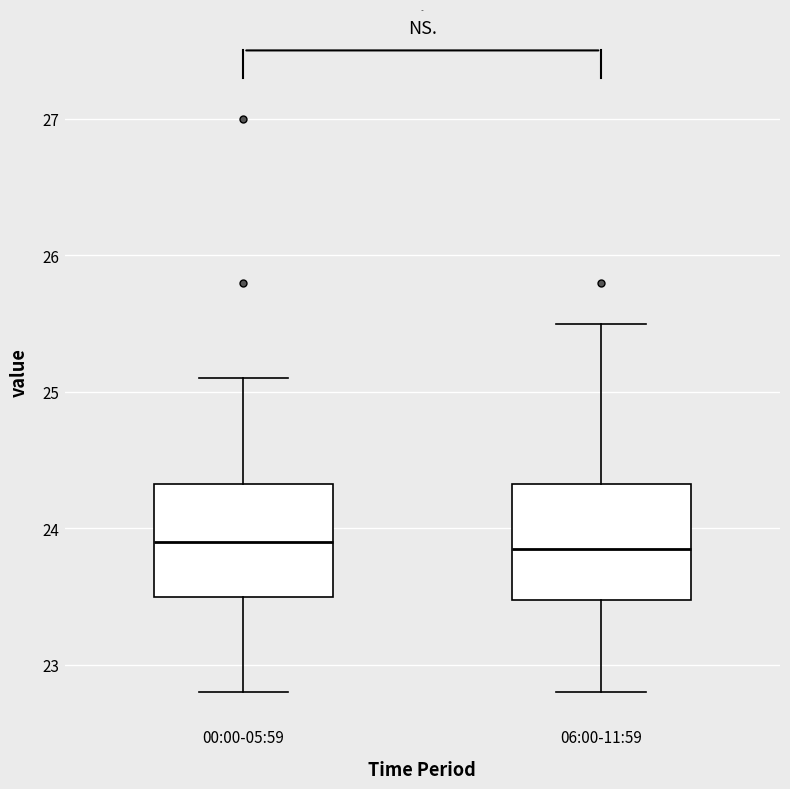

Reading left to right, transcribe this box plot: for each box, give where its median line is, the range the box spans, and where its two whiskers end, as read against the y-axis. The values are not printed on the chart, so give them approximately, as read against the axis.

00:00-05:59: median 23.9, box 23.5 to 24.3, whiskers 22.8 to 25.1
06:00-11:59: median 23.9, box 23.5 to 24.3, whiskers 22.8 to 25.5